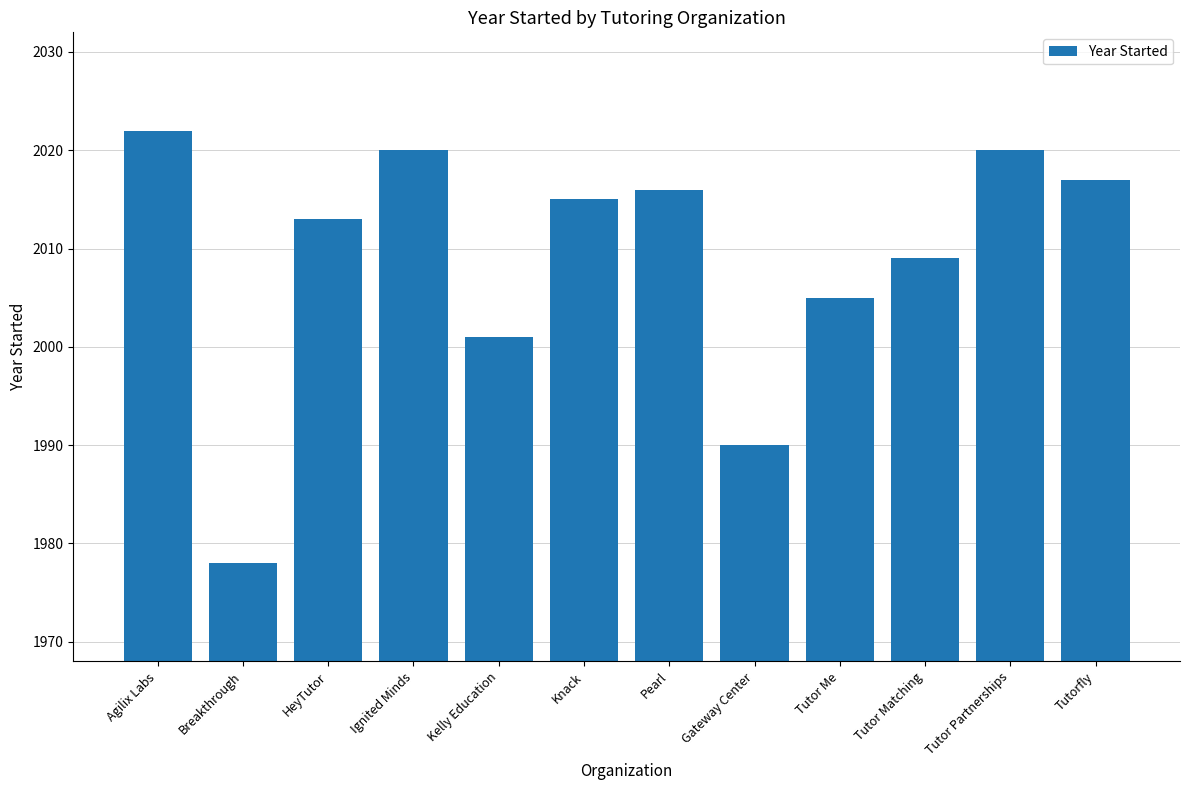

What is the difference between the maximum and second lowest values?

32